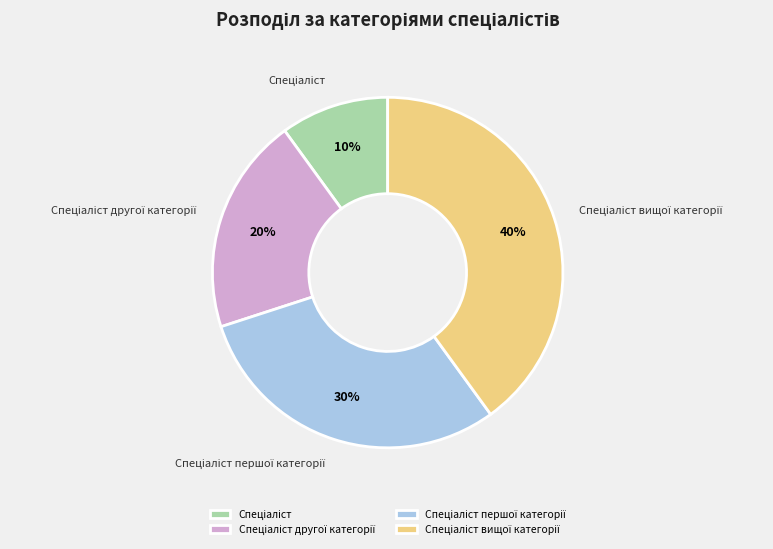

To the nearest percent, what is the average slice percentage?

25%